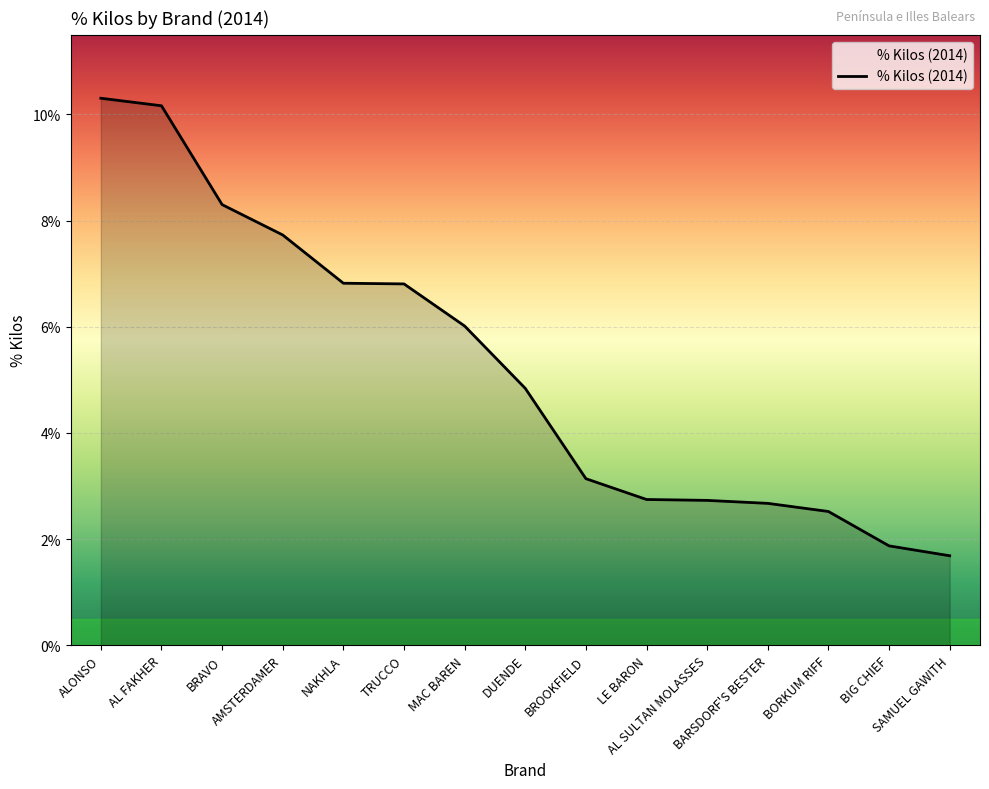

Is this an area chart (filled region under the line)?

Yes